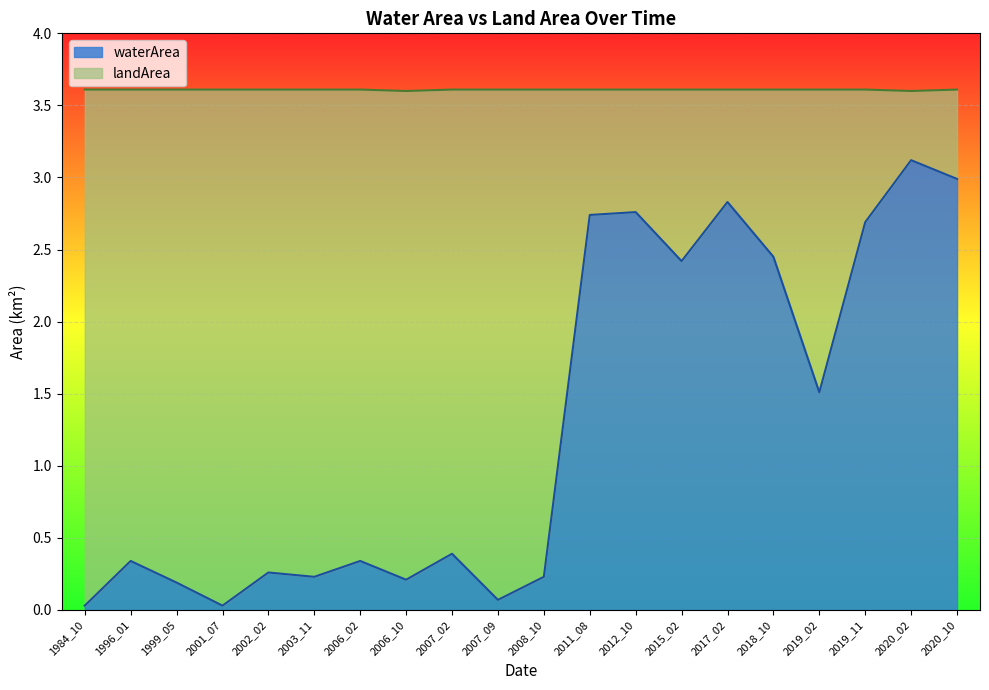

What is the total value across all series at 2019_11?

3.6